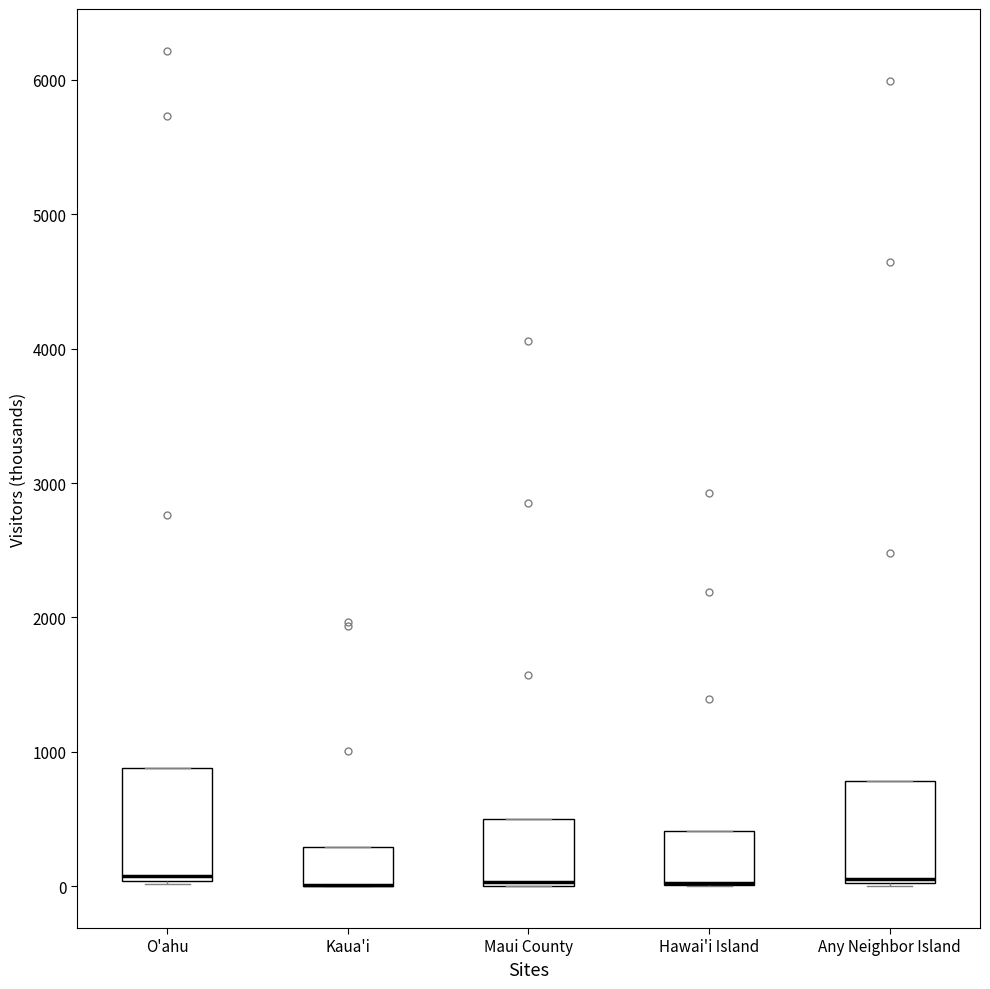

Reading left to right, transcribe this box plot: for each box, give where its median line is, the range the box spans, and where its two whiskers end, as read against the y-axis. The values are not printed on the chart, so give them approximately, as read against the axis.

O'ahu: median 100, box 0 to 900, whiskers 0 to 900
Kaua'i: median 0 (drawn on the box's lower edge), box 0 to 300, whiskers 0 to 300
Maui County: median 0 (drawn on the box's lower edge), box 0 to 500, whiskers 0 to 500
Hawai'i Island: median 0 (drawn on the box's lower edge), box 0 to 400, whiskers 0 to 400
Any Neighbor Island: median 100, box 0 to 800, whiskers 0 to 800